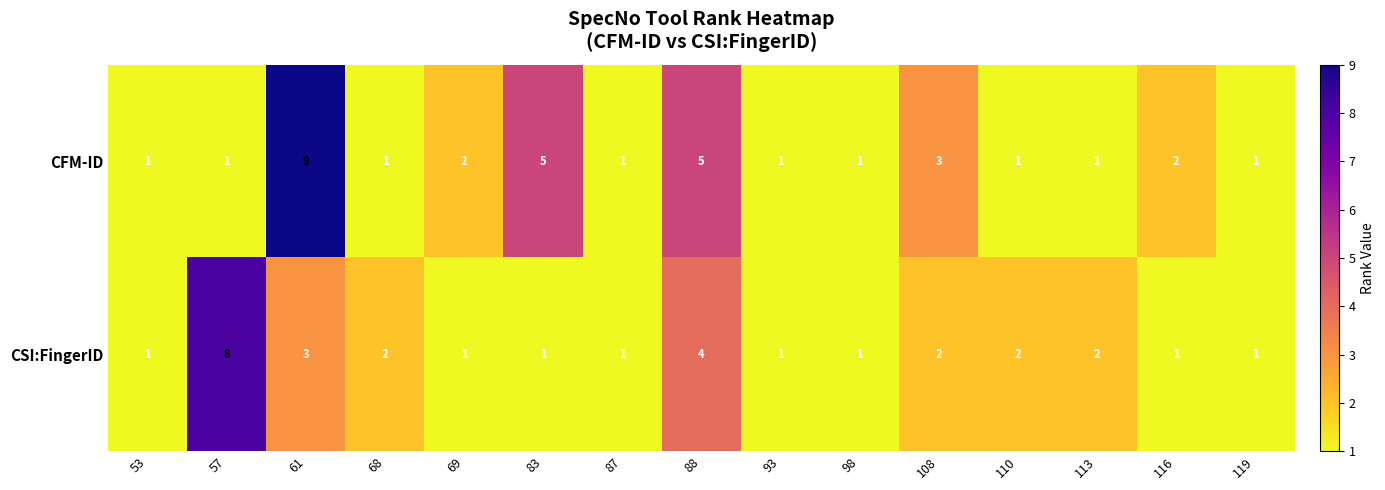

Between 98 and 116, which series saw the biggest shift?

CFM-ID